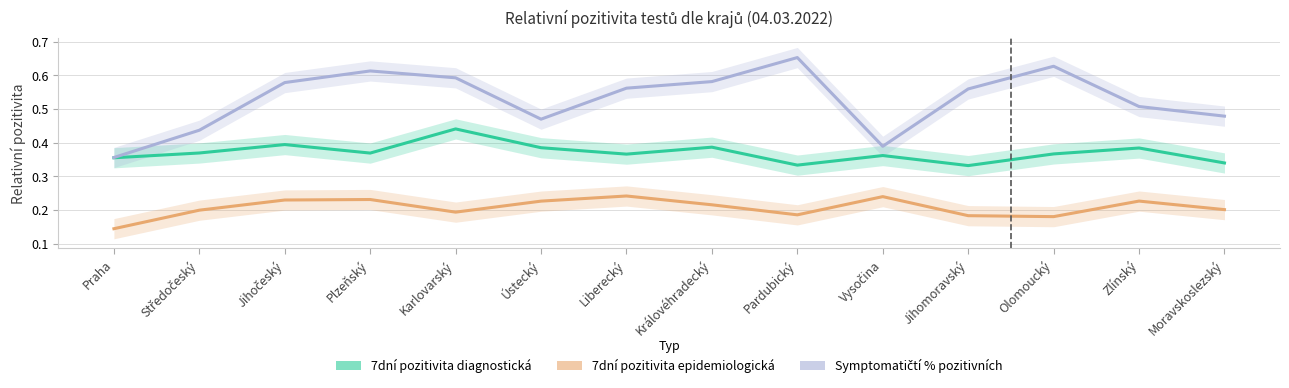

True or false: 7dní pozitivita epidemiologická and 7dní pozitivita diagnostická intersect in this chart.

False